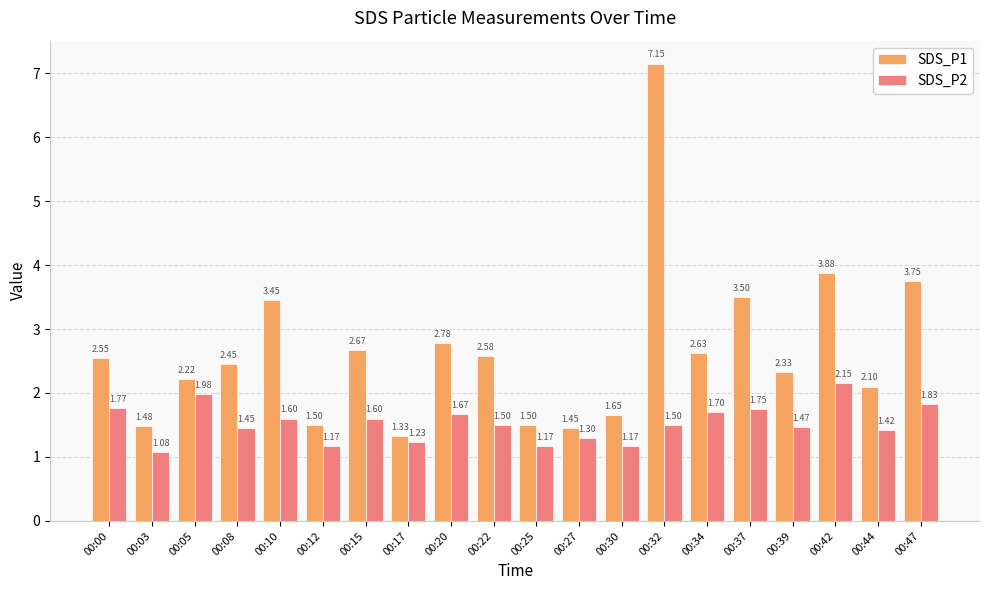

What is the total value across all series at 00:32?

8.7